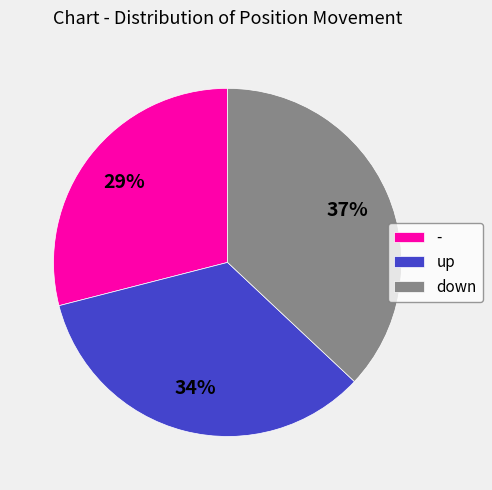

Is - the majority of the pie?

No